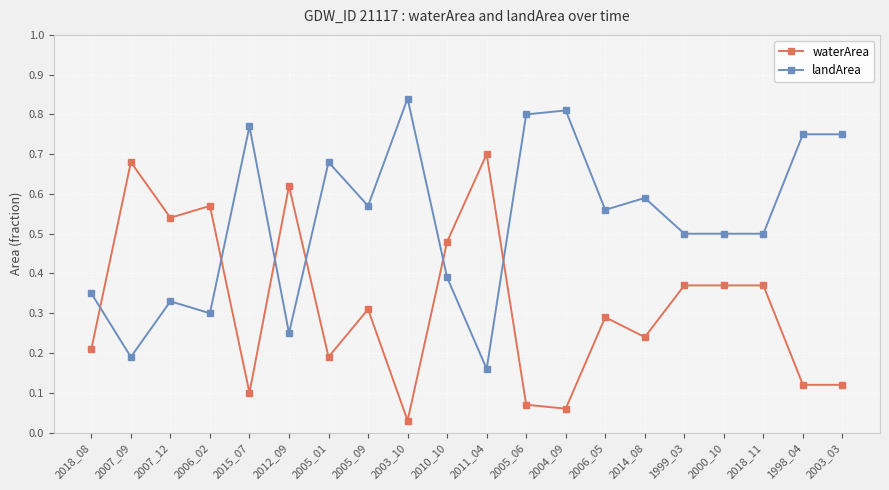

The landArea series shows 0.7 at 2005_01. True or false?

True